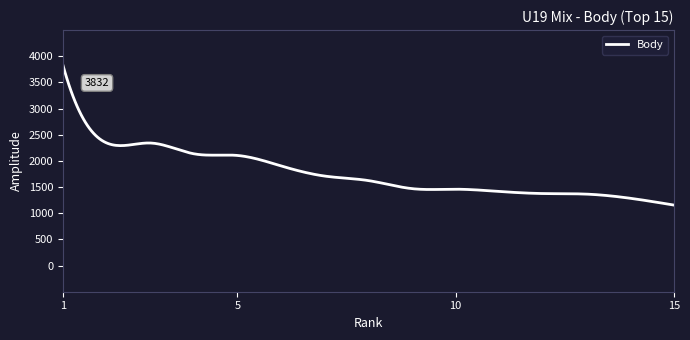

What is the difference between the maximum and minimum values?

2676.0